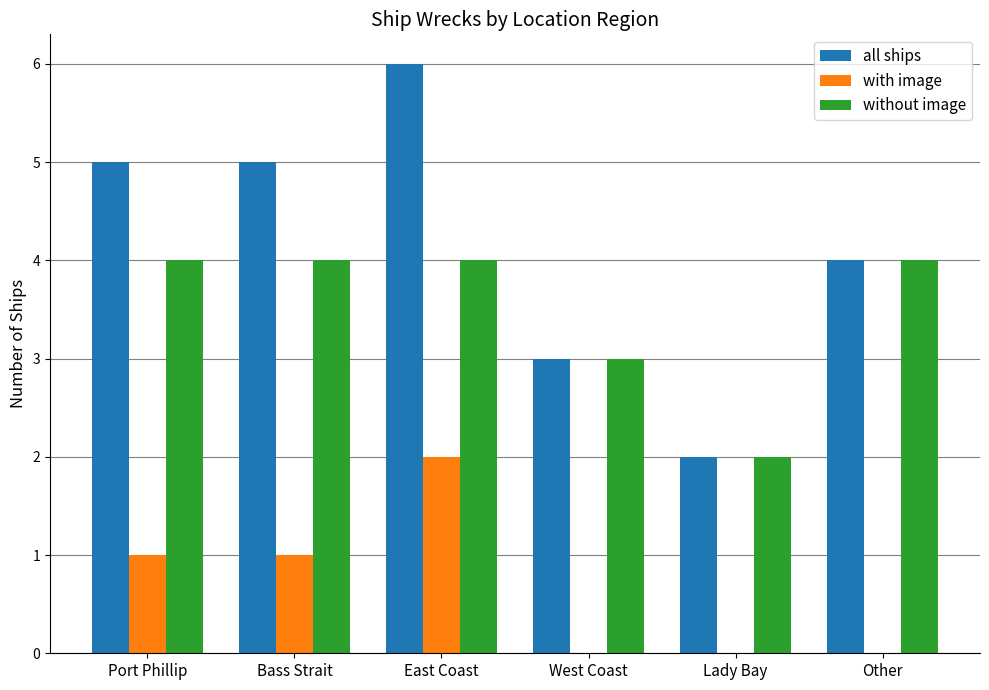

Which label corresponds to the largest value in the chart?

East Coast